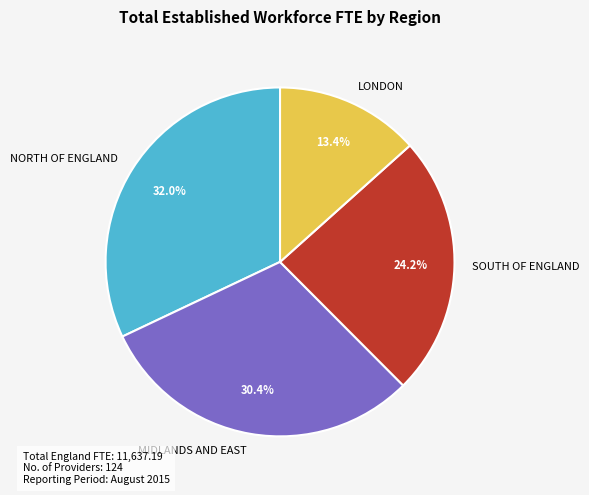

Is there a majority slice in this chart?

No